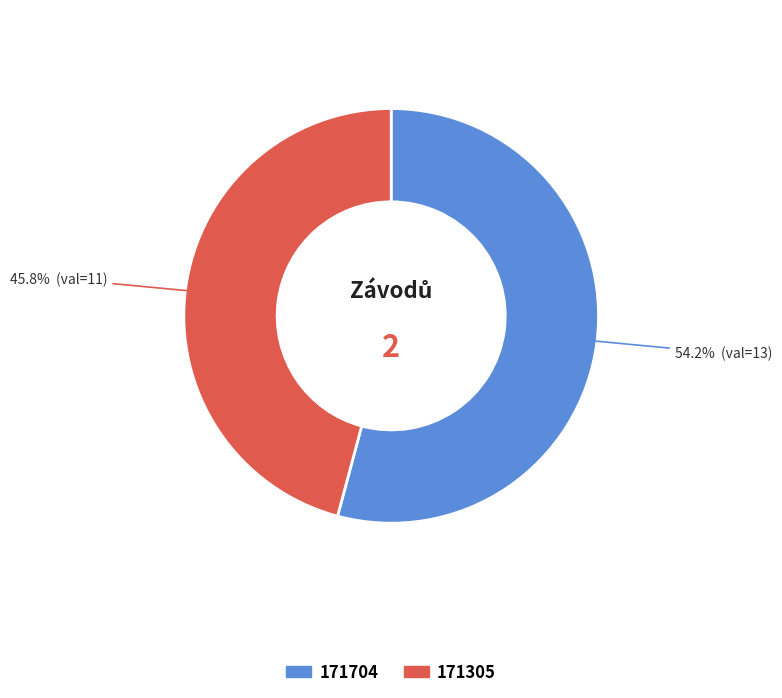

What percentage is NOT represented by 171704?

45.8%